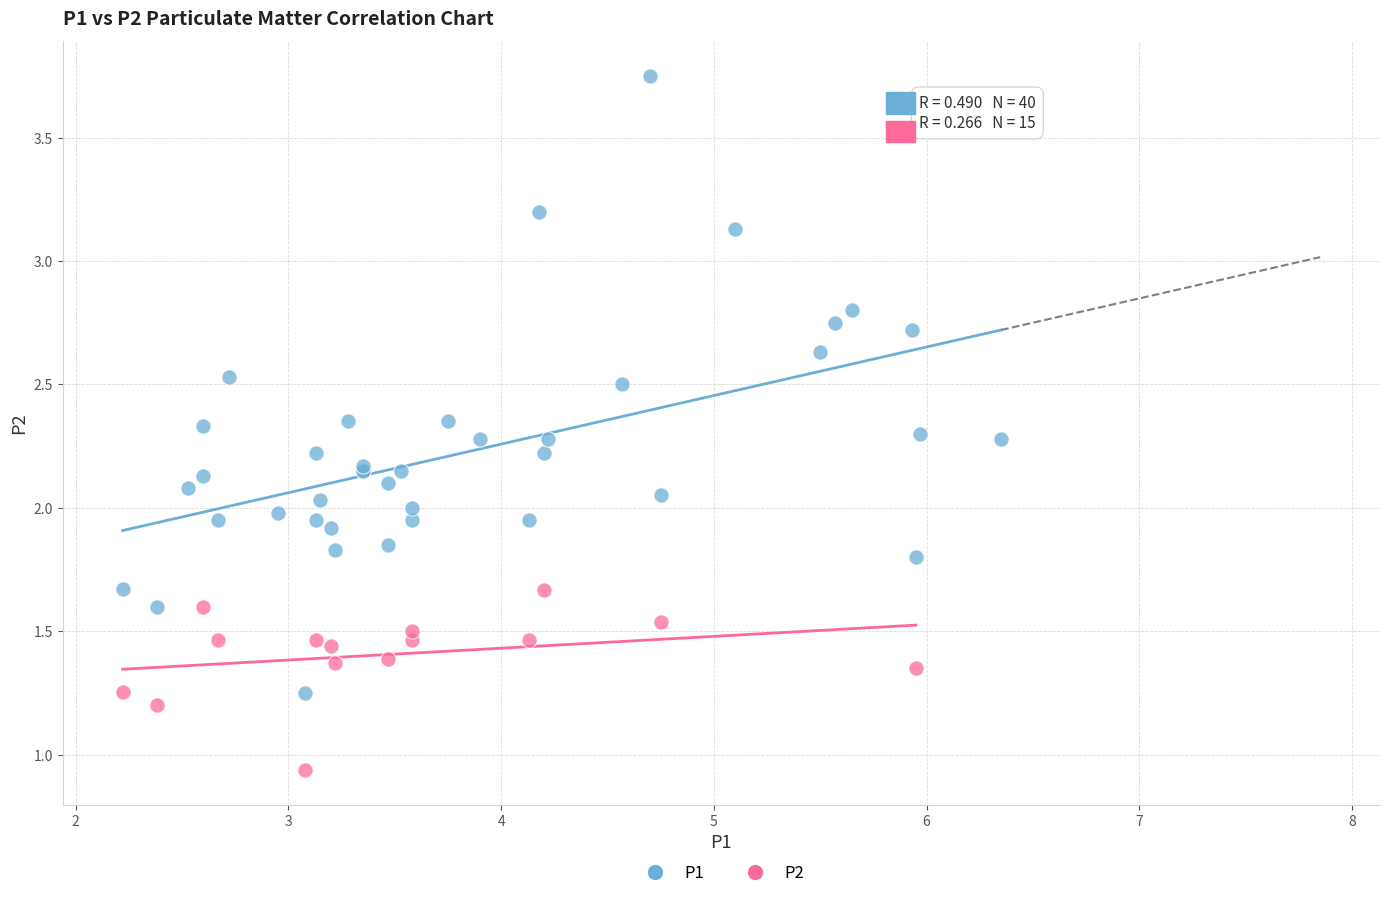

Which series contains the highest Y value?

P1